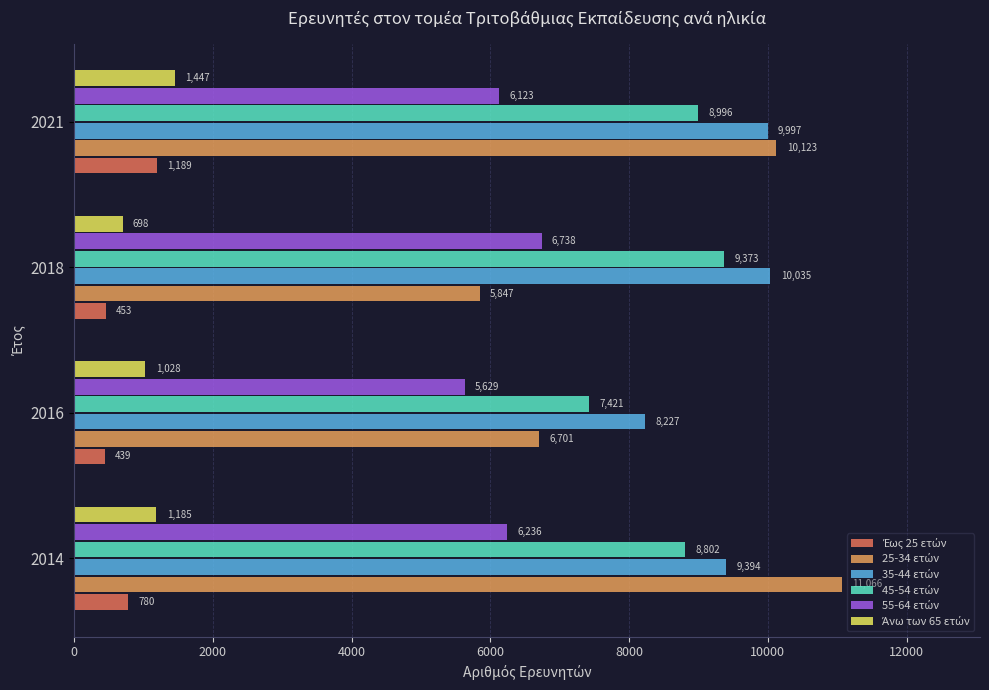

What is the difference between the highest and lowest values at 2016?

7788